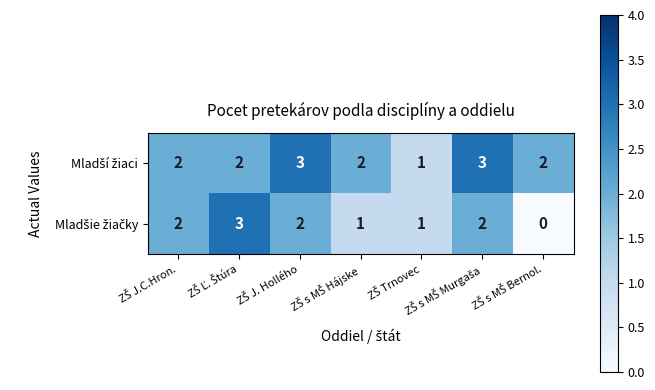

How many categories are shown in the chart?

7